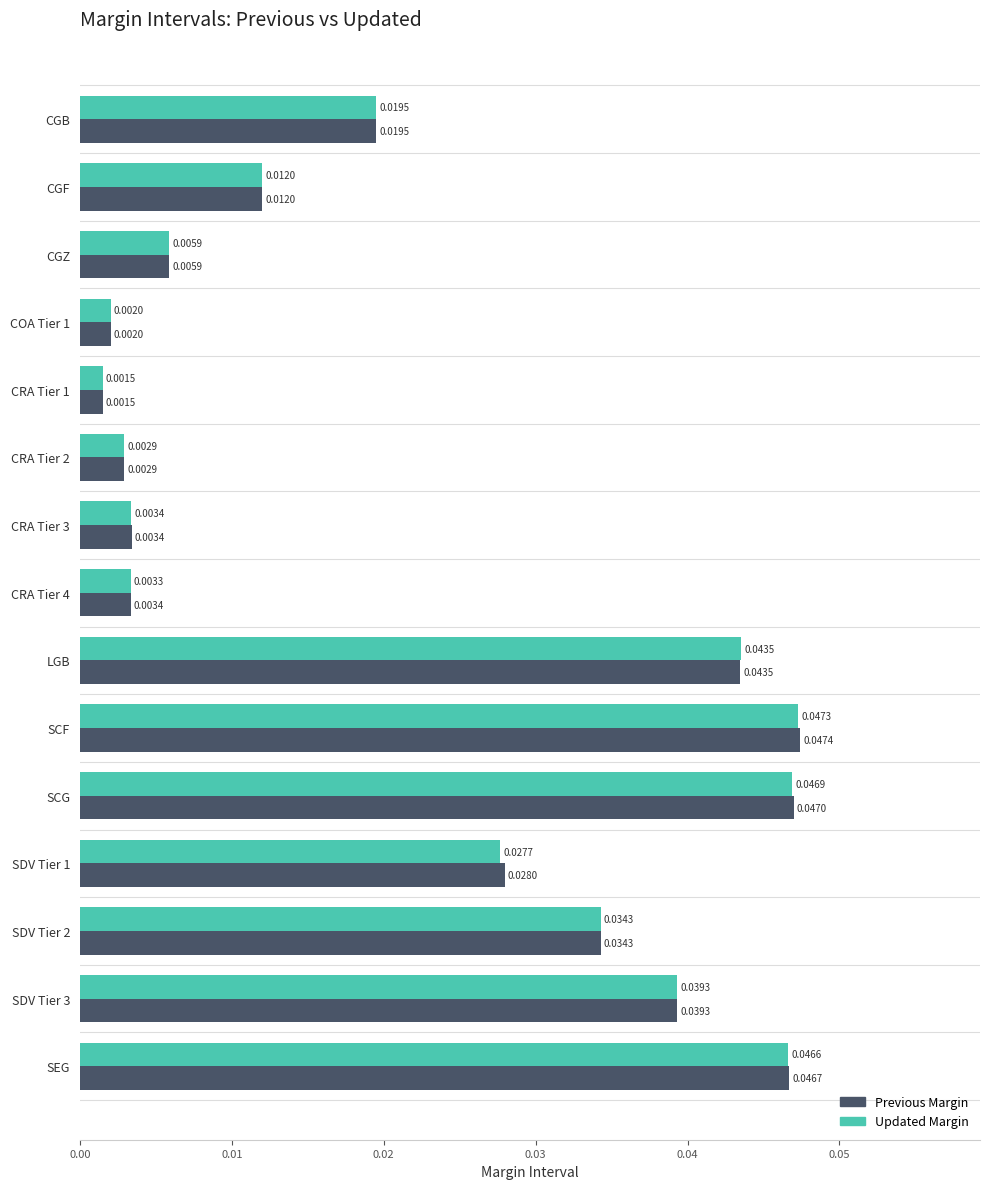

Which label corresponds to the largest value in the chart?

SCF